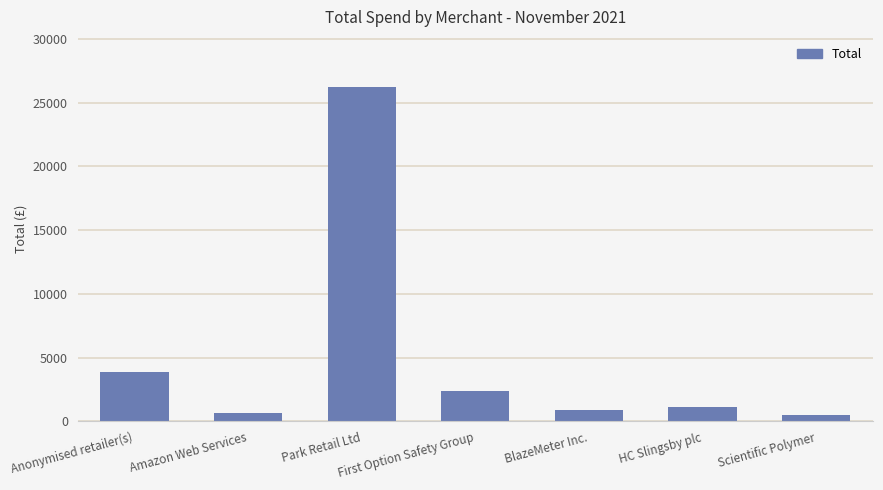

Where is the data nearest to the value 13377?

Anonymised retailer(s)